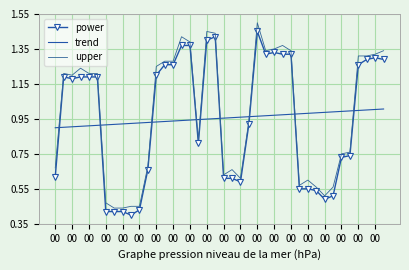

What is the difference between the maximum and minimum values in the power series?

1.0